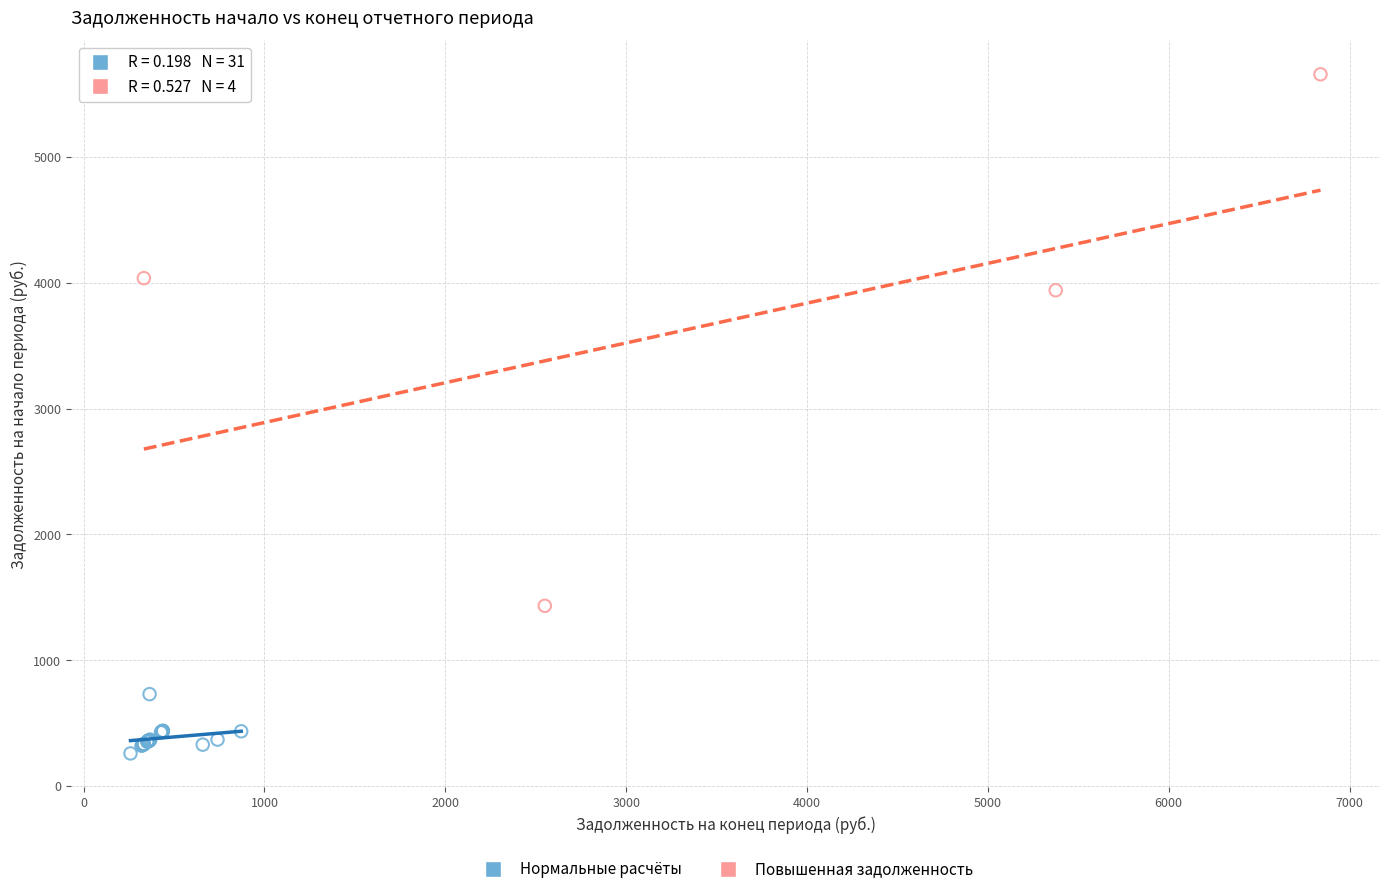

Which series contains the highest Y value?

Повышенная задолженность